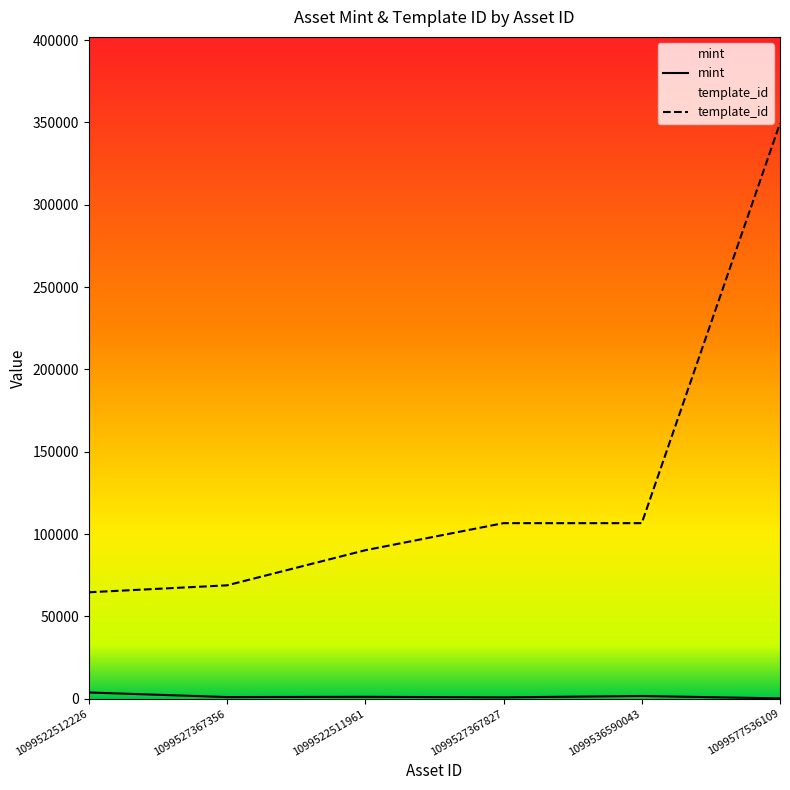

True or false: template_id and mint intersect in this chart.

False